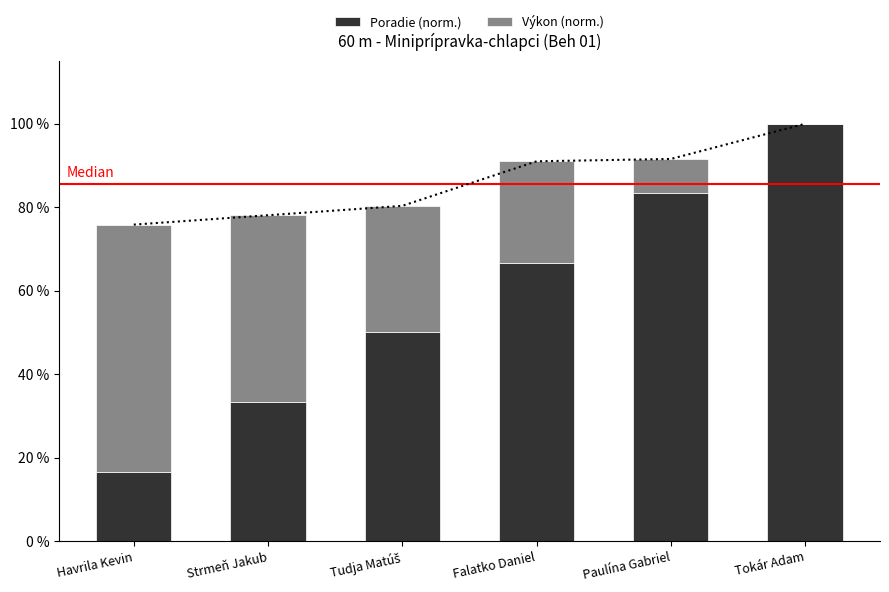

Reading right to left, what are all the values shown in this chart?

Poradie (norm.): Tokár Adam=100.0	Paulína Gabriel=83.3	Falatko Daniel=66.7	Tudja Matúš=50.0	Strmeň Jakub=33.3	Havrila Kevin=16.7
Výkon (norm.): Tokár Adam=0.0	Paulína Gabriel=8.2	Falatko Daniel=24.3	Tudja Matúš=30.3	Strmeň Jakub=44.8	Havrila Kevin=59.2